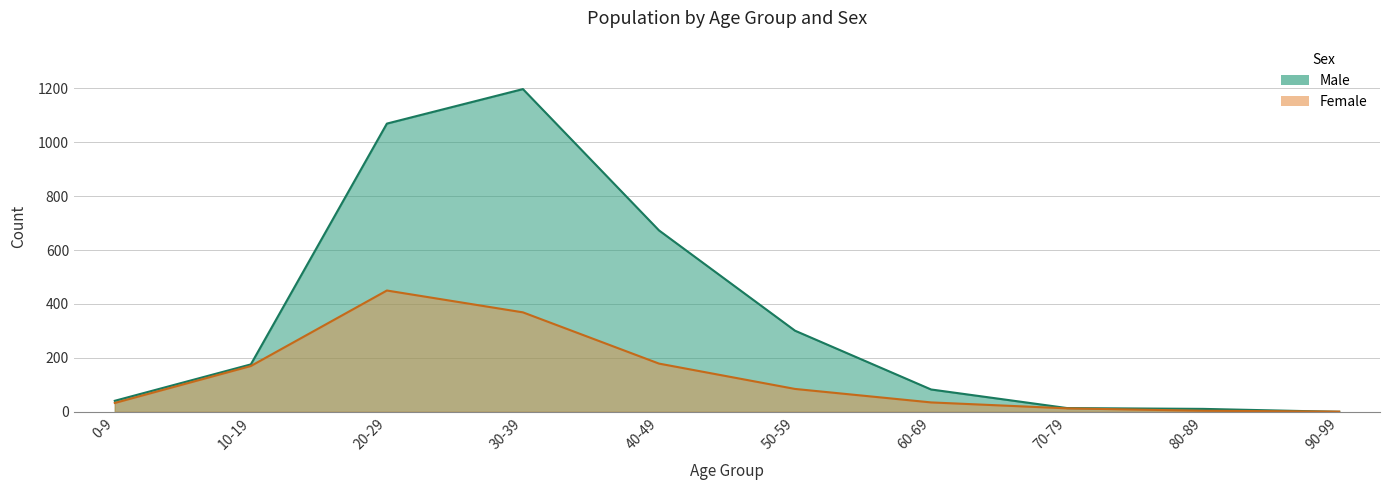

True or false: Male and Female cross at least once.

True